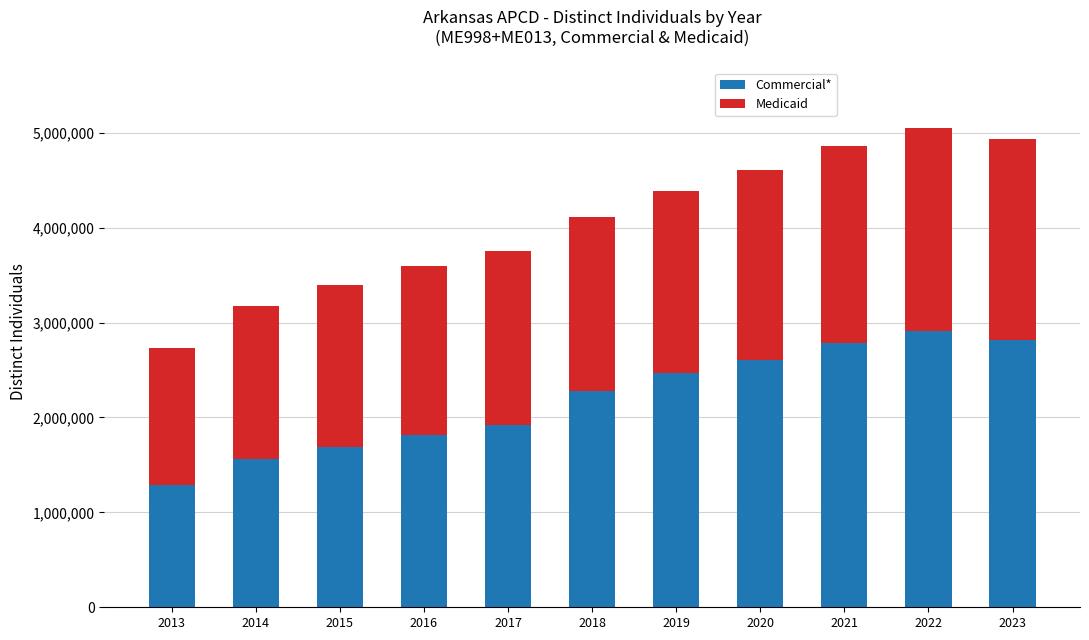

What is the maximum value for Commercial*?

2911922